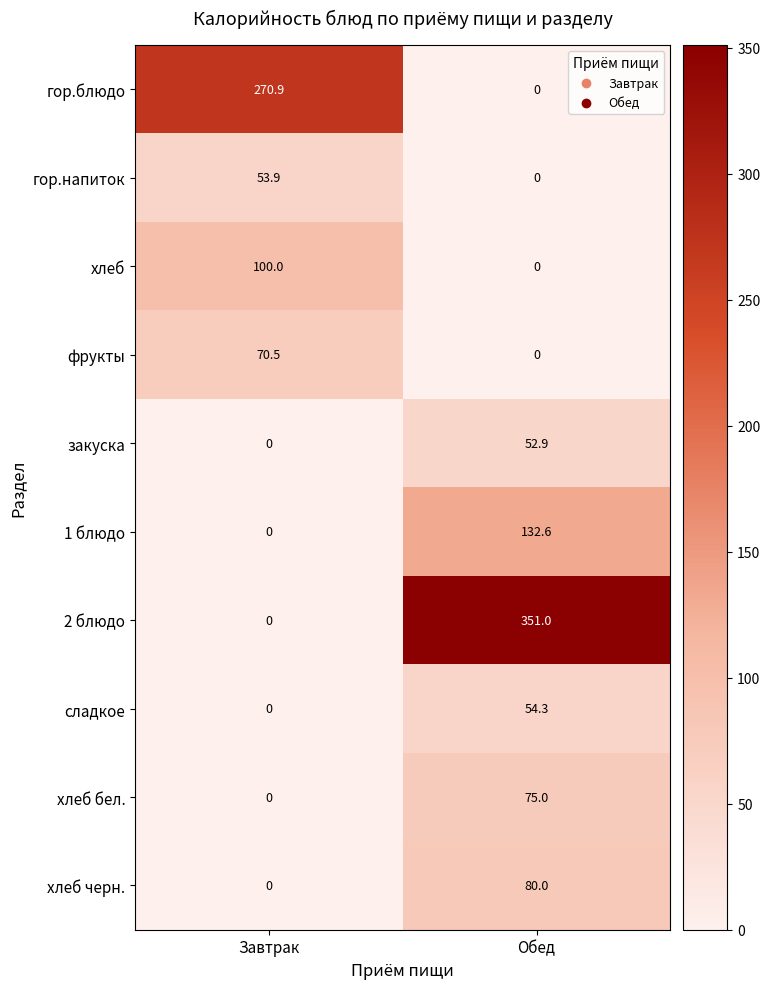

Rank the categories by закуска value from lowest to highest.

Завтрак, Обед